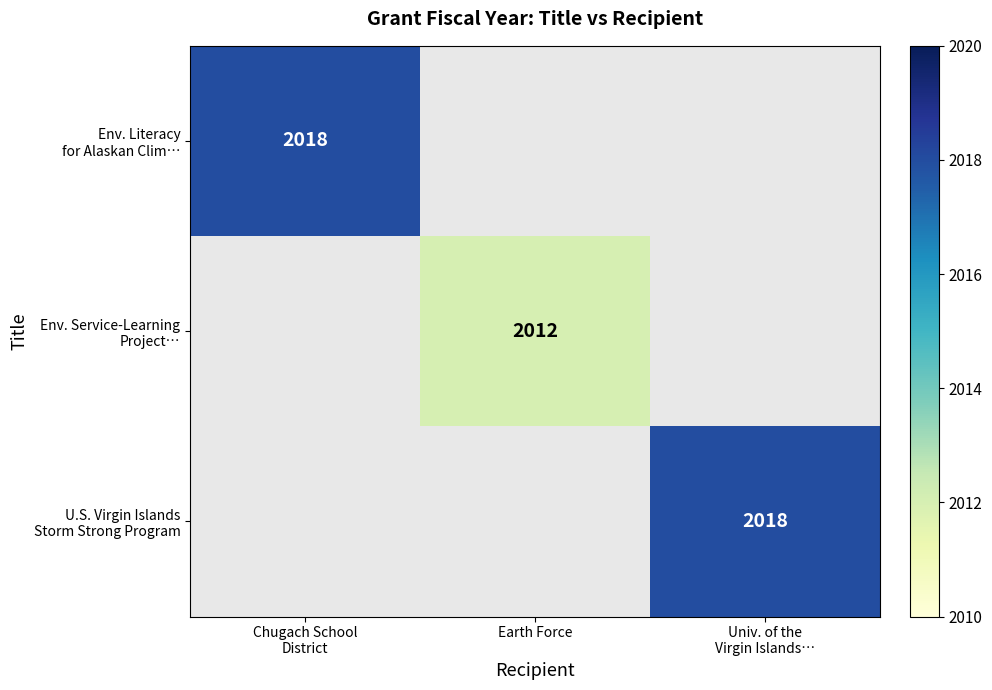

What is the approximate value of Env. Service-Learning Project… at Earth Force?

2012.0